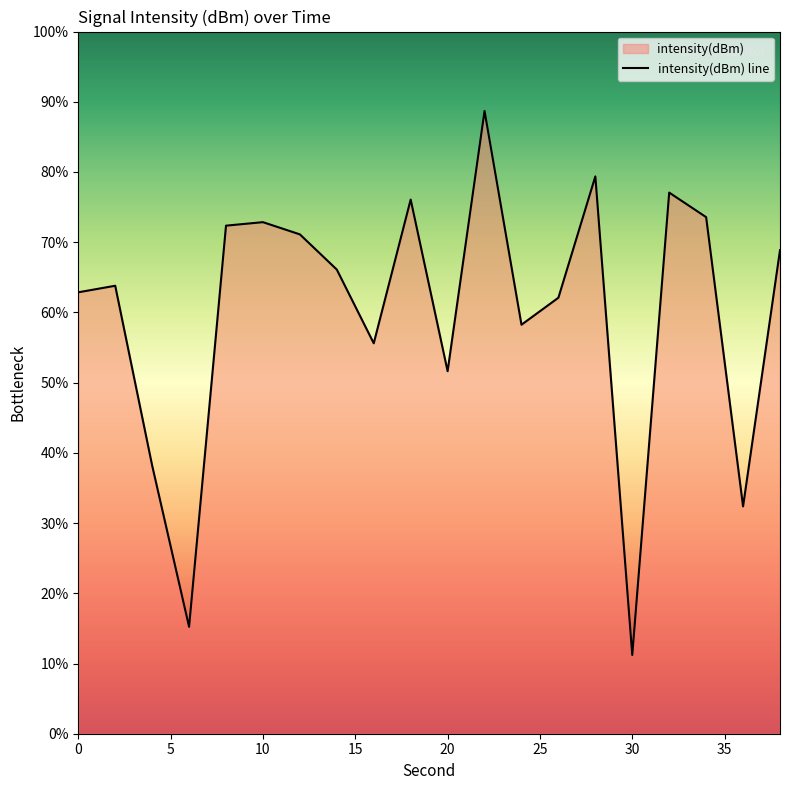

The chart shows a value of 72.9 at 10. True or false?

True